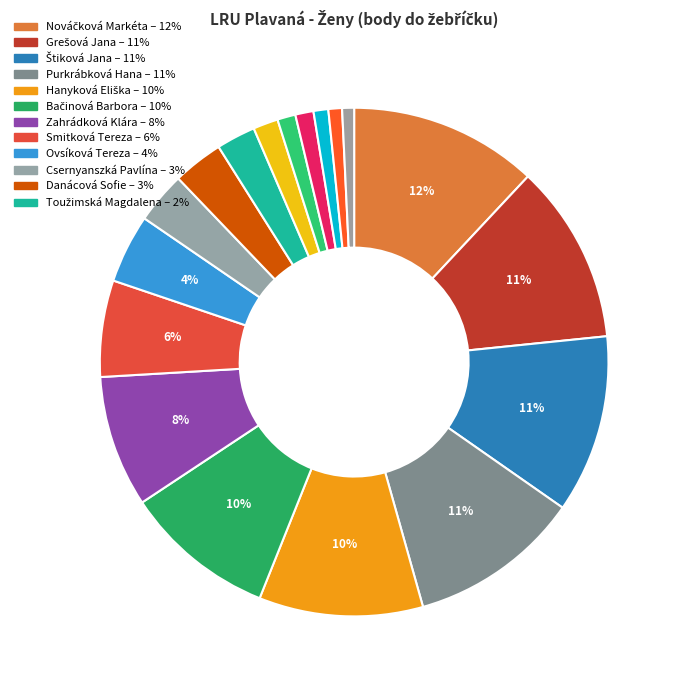

Which category has the smallest portion of the pie?

Čeňková Kristýna